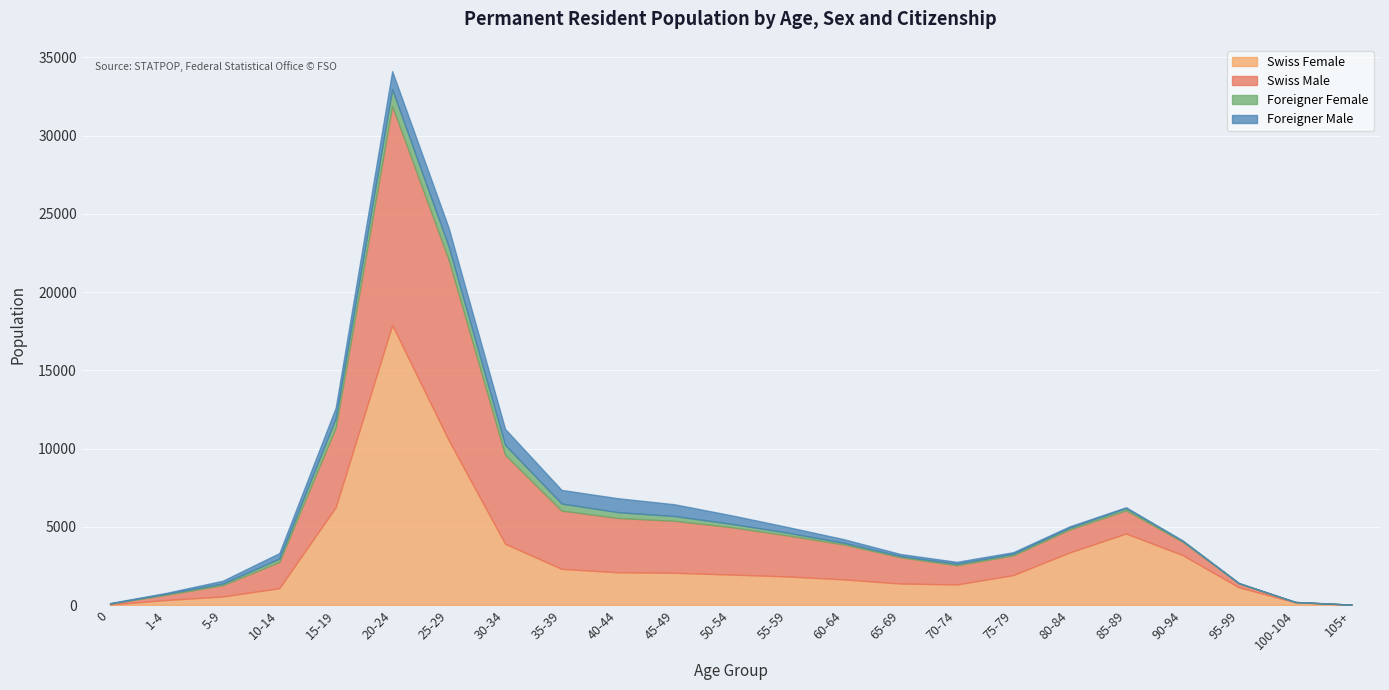

True or false: Foreigner Female has more than 0 interior local peaks.

True